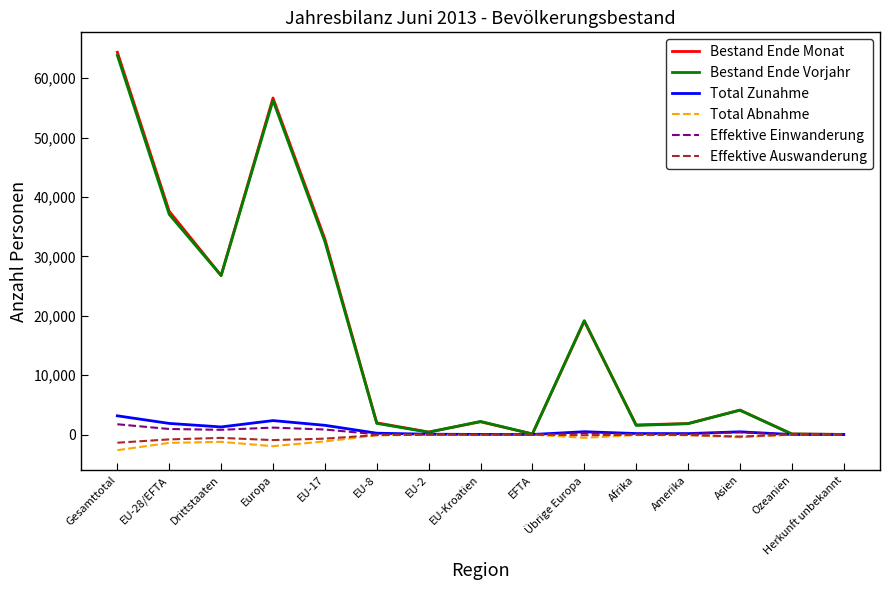

What are all the series names shown in the legend?

Bestand Ende Monat, Bestand Ende Vorjahr, Total Zunahme, Total Abnahme, Effektive Einwanderung, Effektive Auswanderung